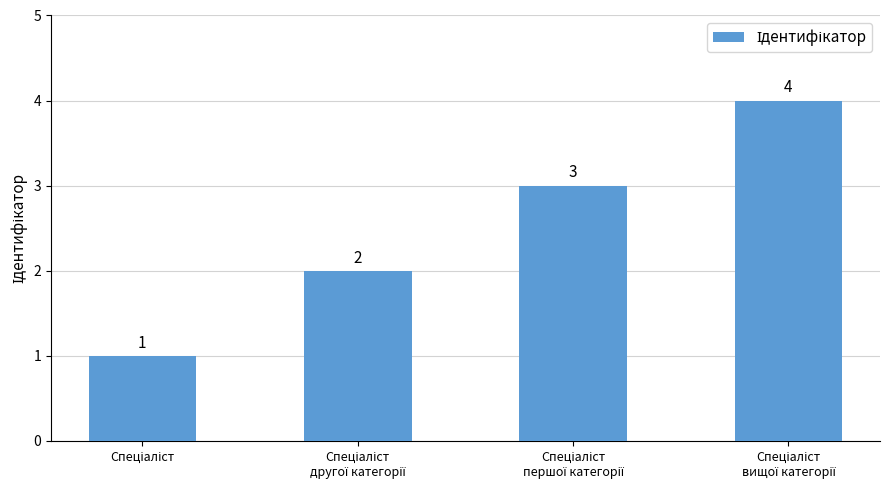

What is the value of the 1st bar from the left?

1